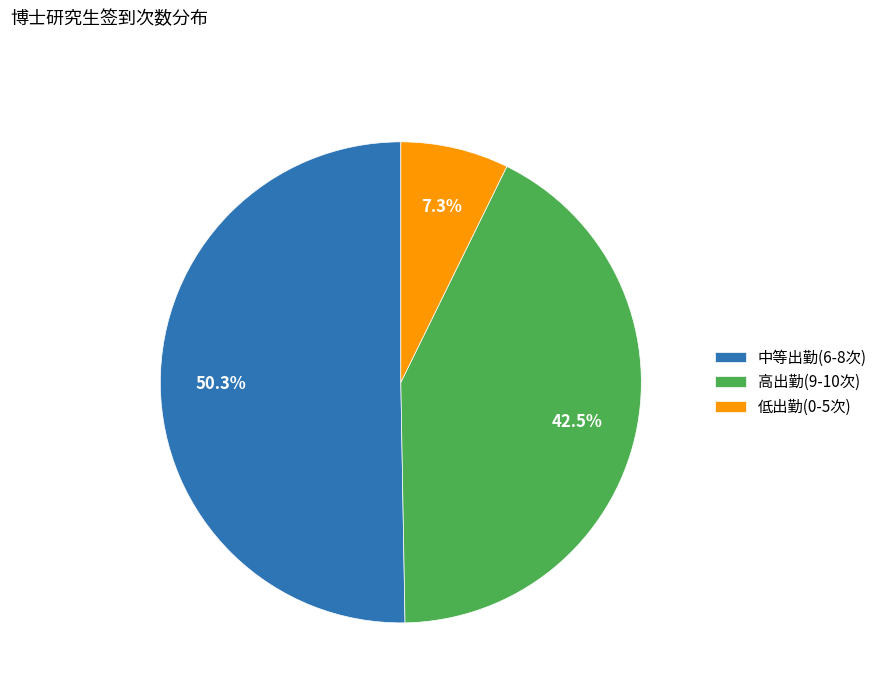

Which slice is the smallest?

低出勤(0-5次)